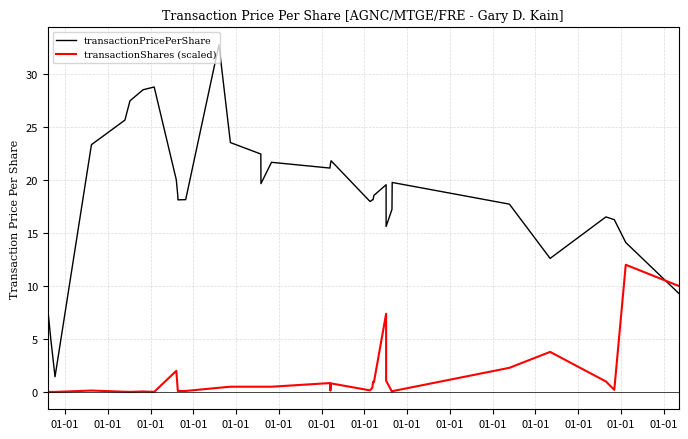

At which label does transactionPricePerShare reach its peak?

01-01